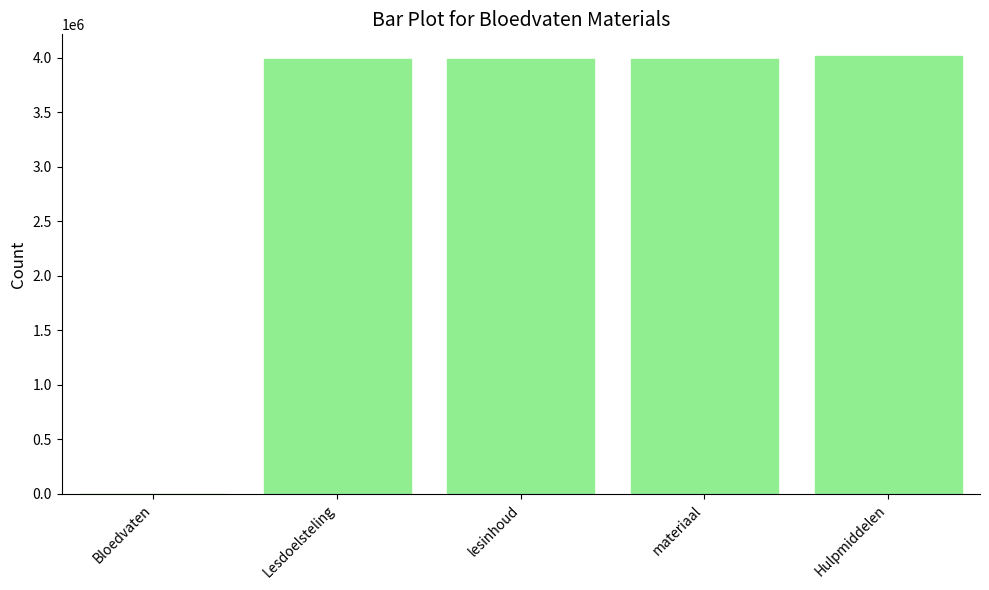

Is it true that the value at Hulpmiddelen is 7077539?

False